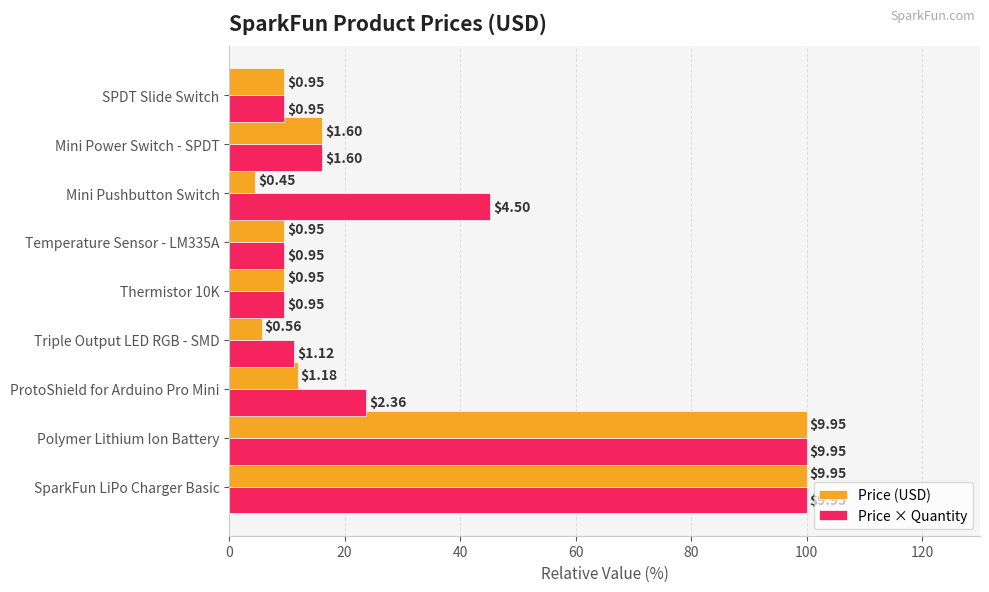

What is the maximum value for Price (USD)?

100.0